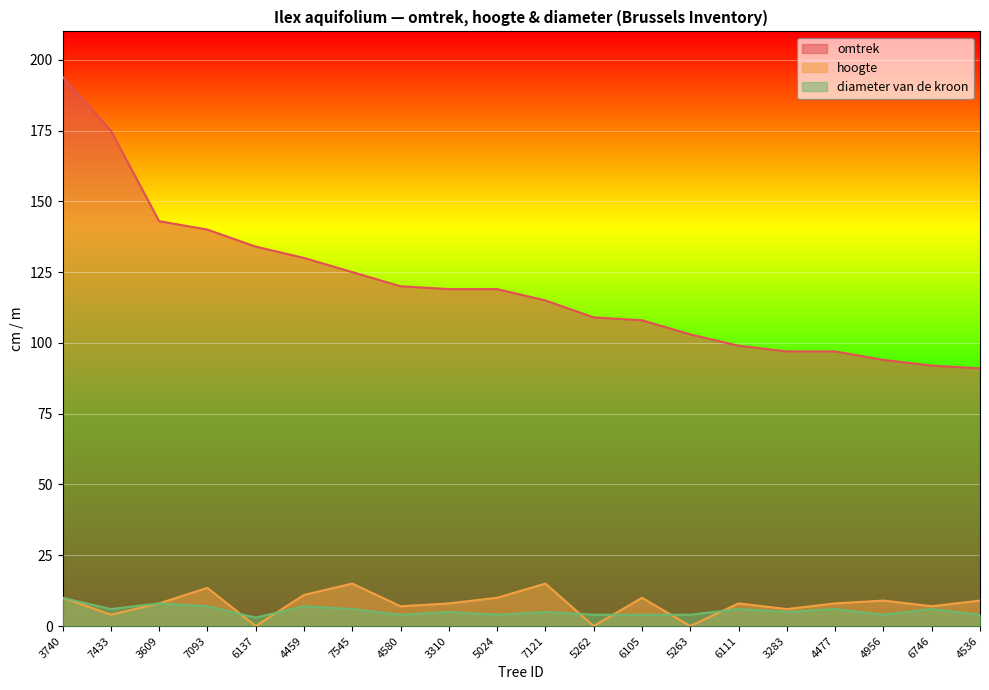

What is the maximum value shown in the chart?

194.0